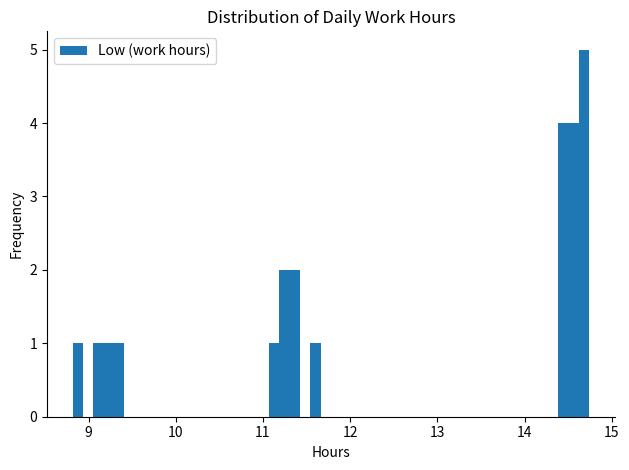

Read against the x-axis, roughly where is the centre of the tallest bar?

14.7